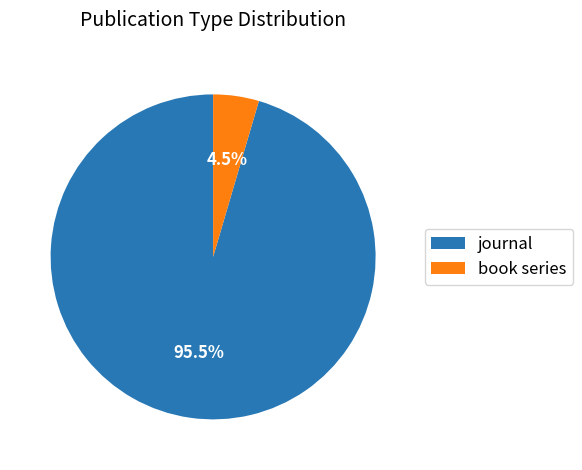

Which slice represents more than half of the pie?

journal